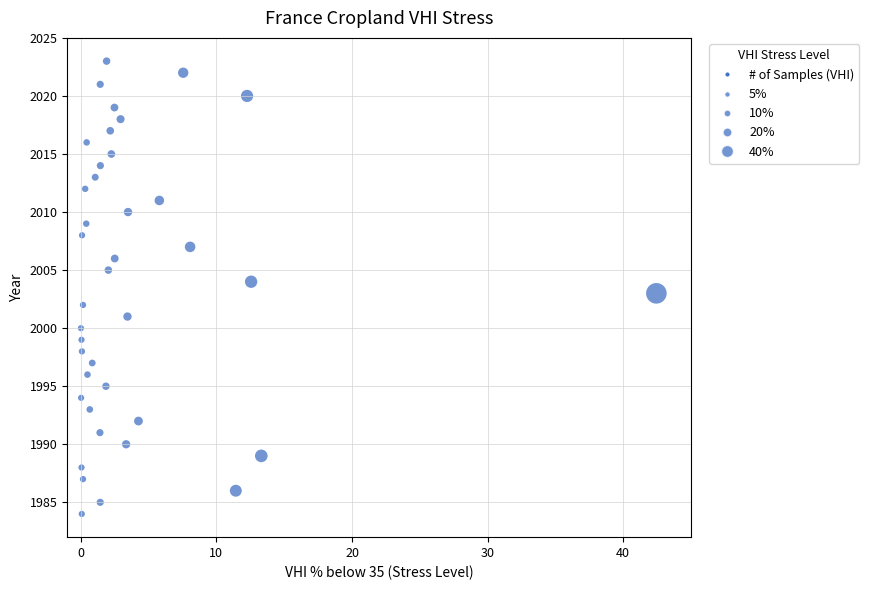

What is the range of Y values (max minus min)?

39